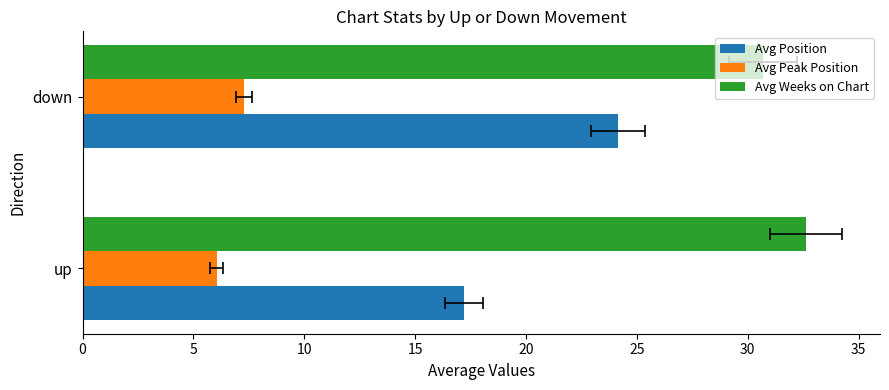

Rank the series by their average value, from lowest to highest.

Avg Peak Position, Avg Position, Avg Weeks on Chart